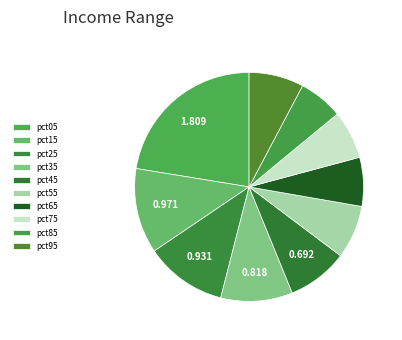

Count the number of slices in the pie.

10